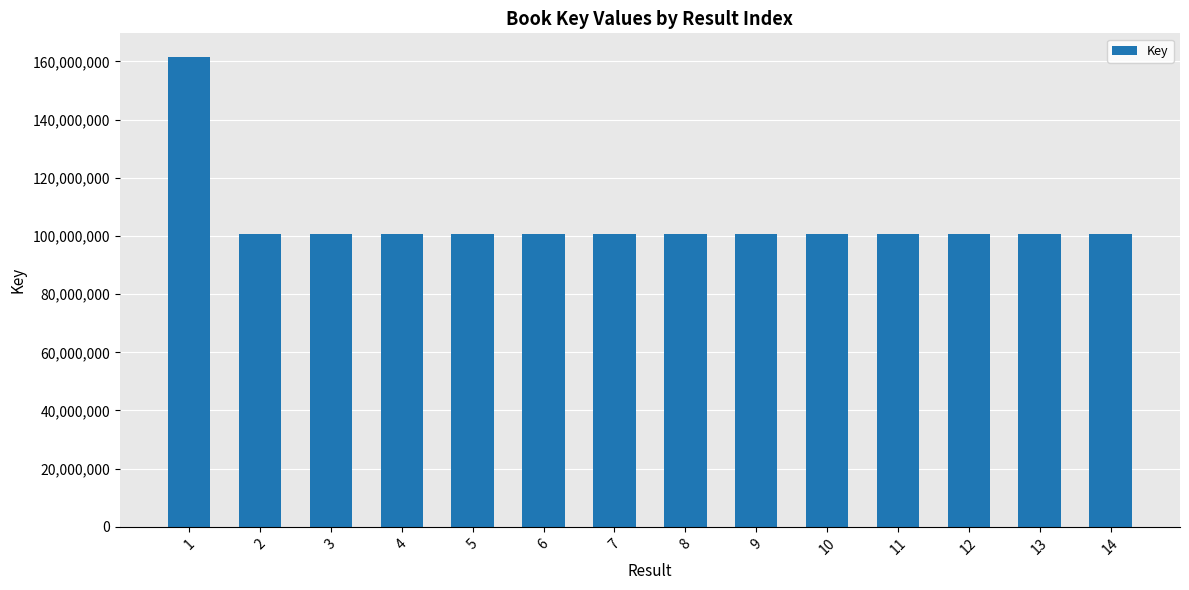

What is the difference between the maximum and minimum values?

60842284